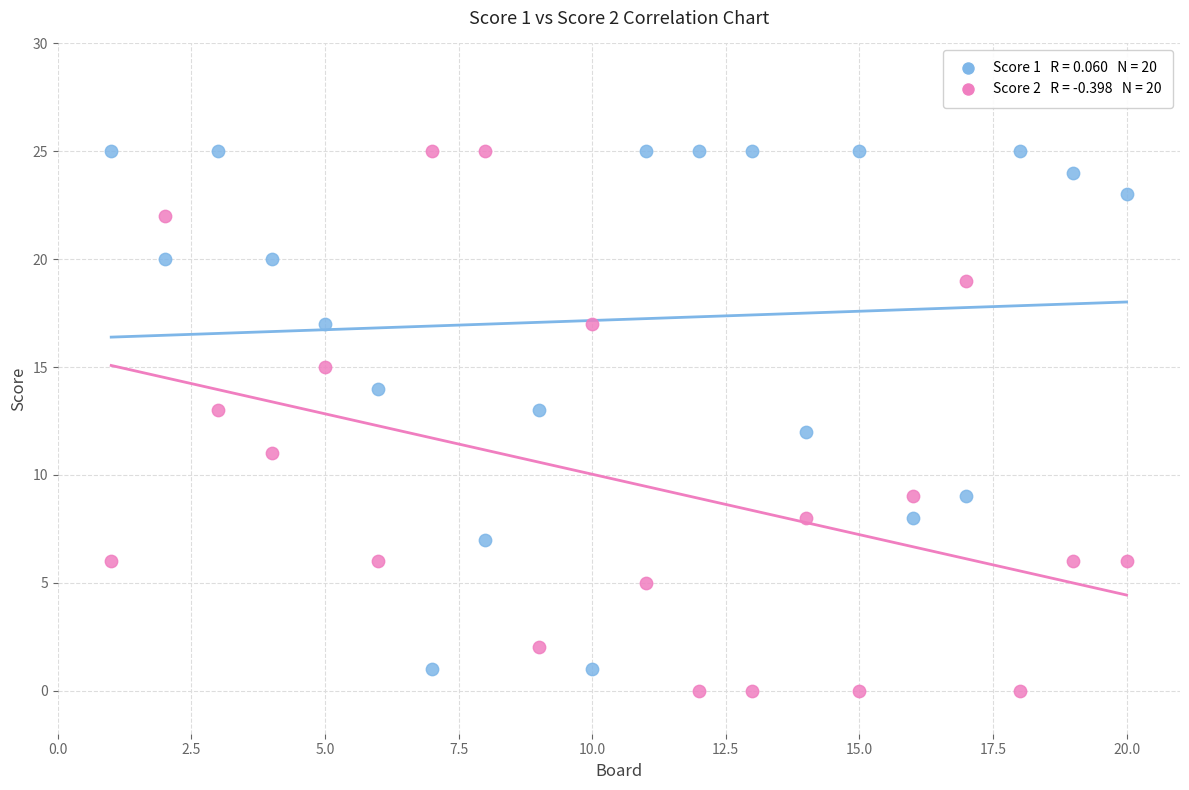

Across all data points, what is the range of Y values (max minus min)?

25